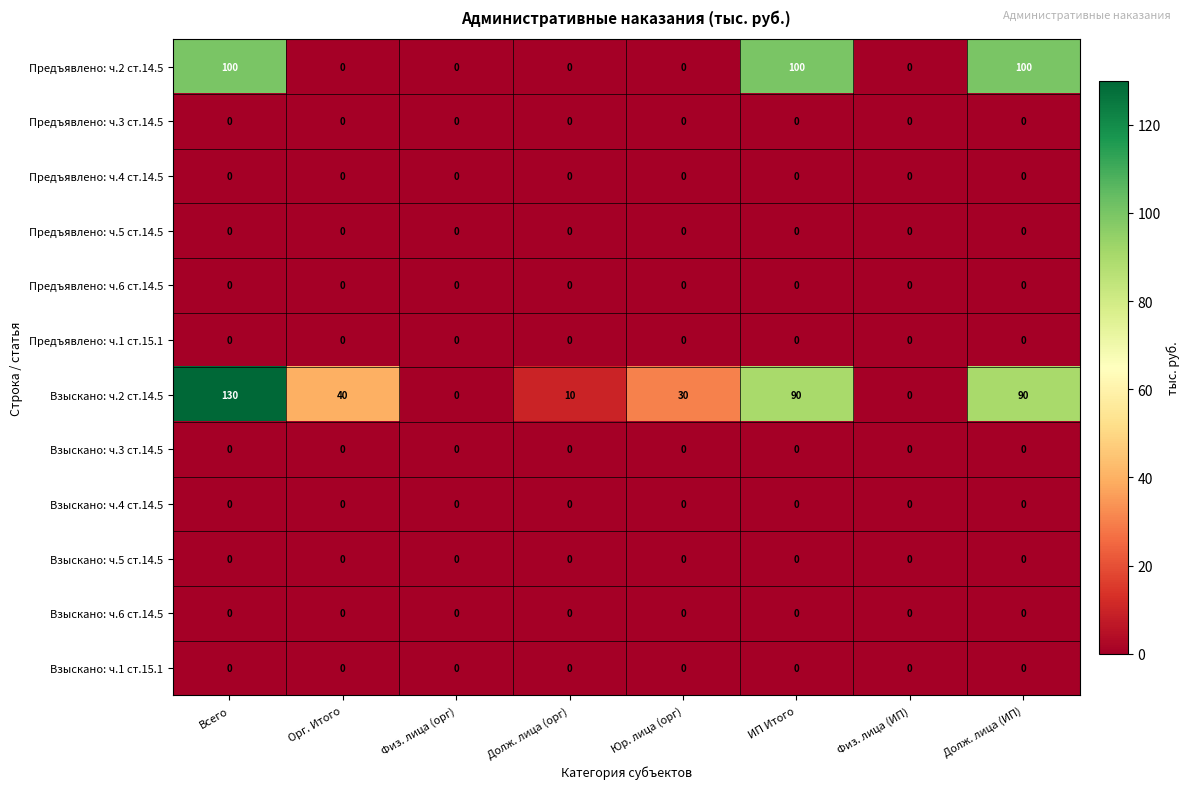

Count the number of categories in the chart.

8